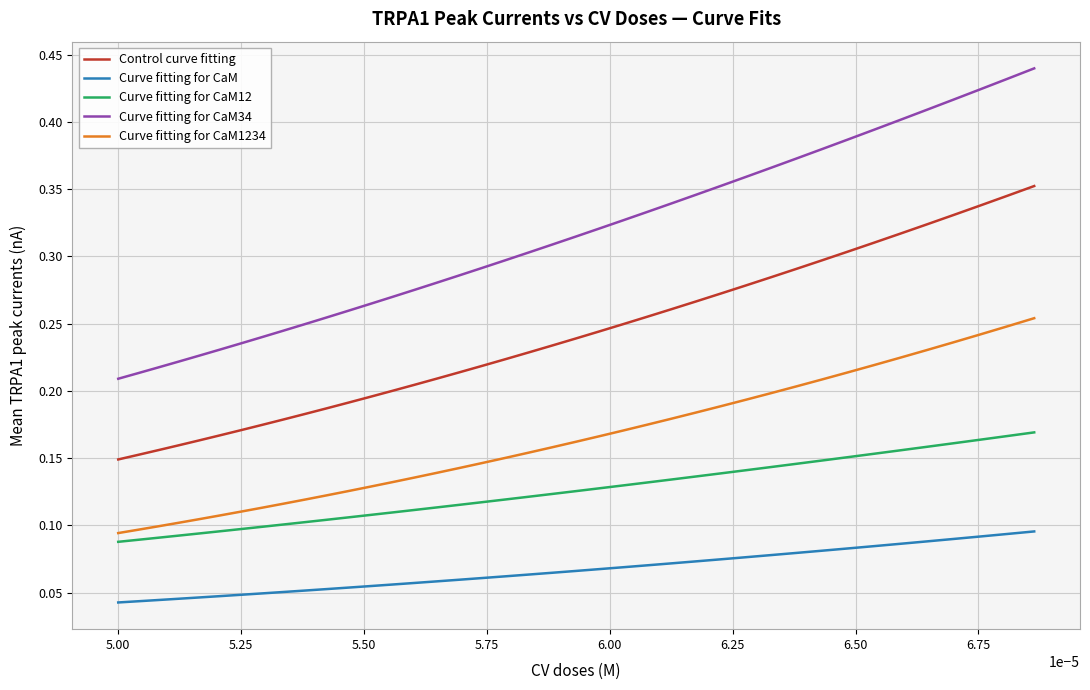

Which series has the largest range (max minus min)?

Curve fitting for CaM34